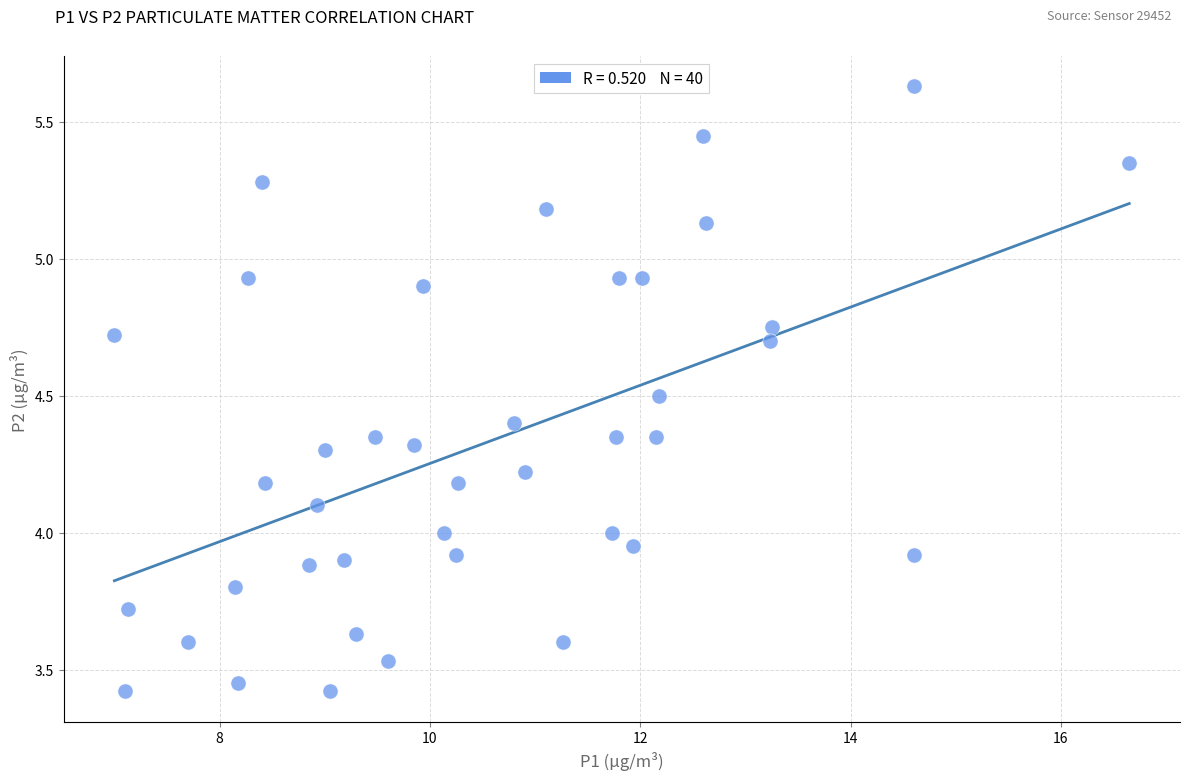

What is the range of X values (max minus min)?

9.6